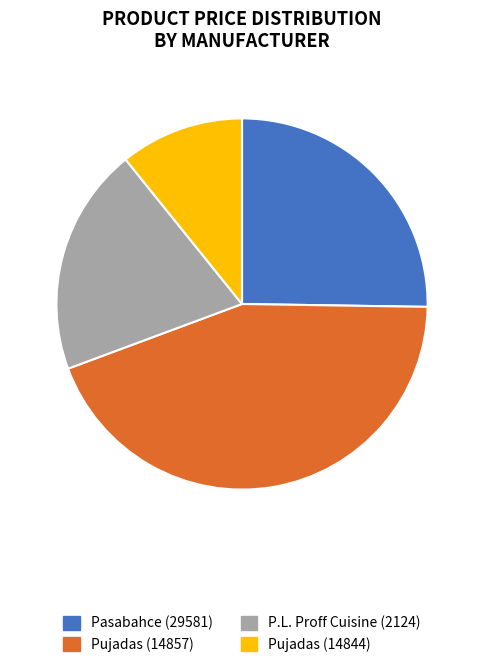

Count the number of slices in the pie.

4